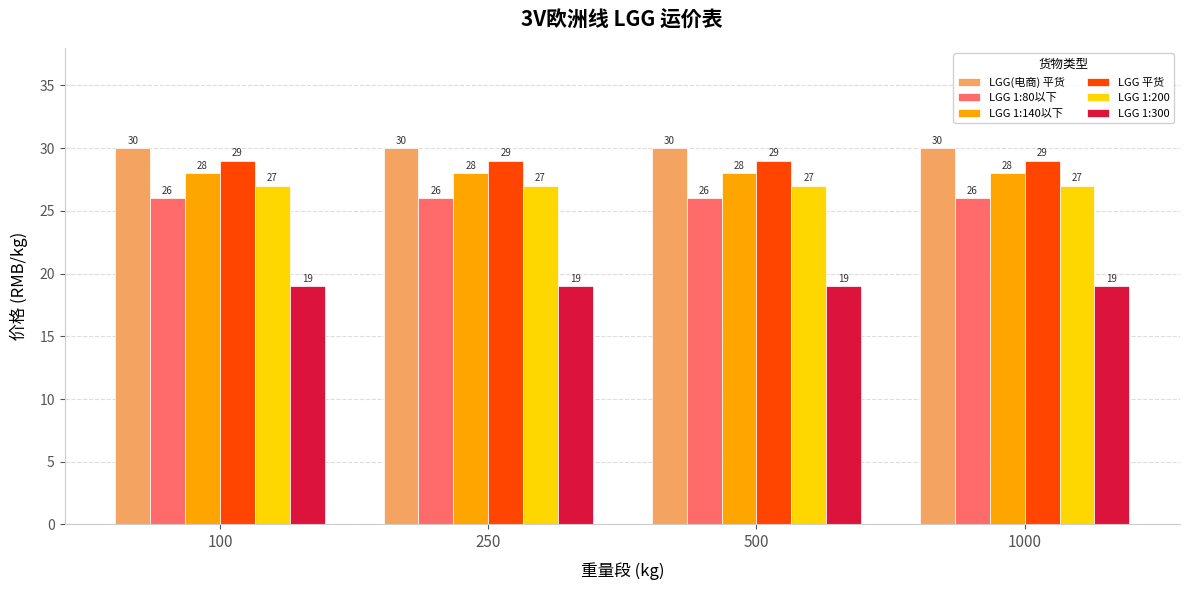

What is the spread (max minus min) of values at 1000?

11